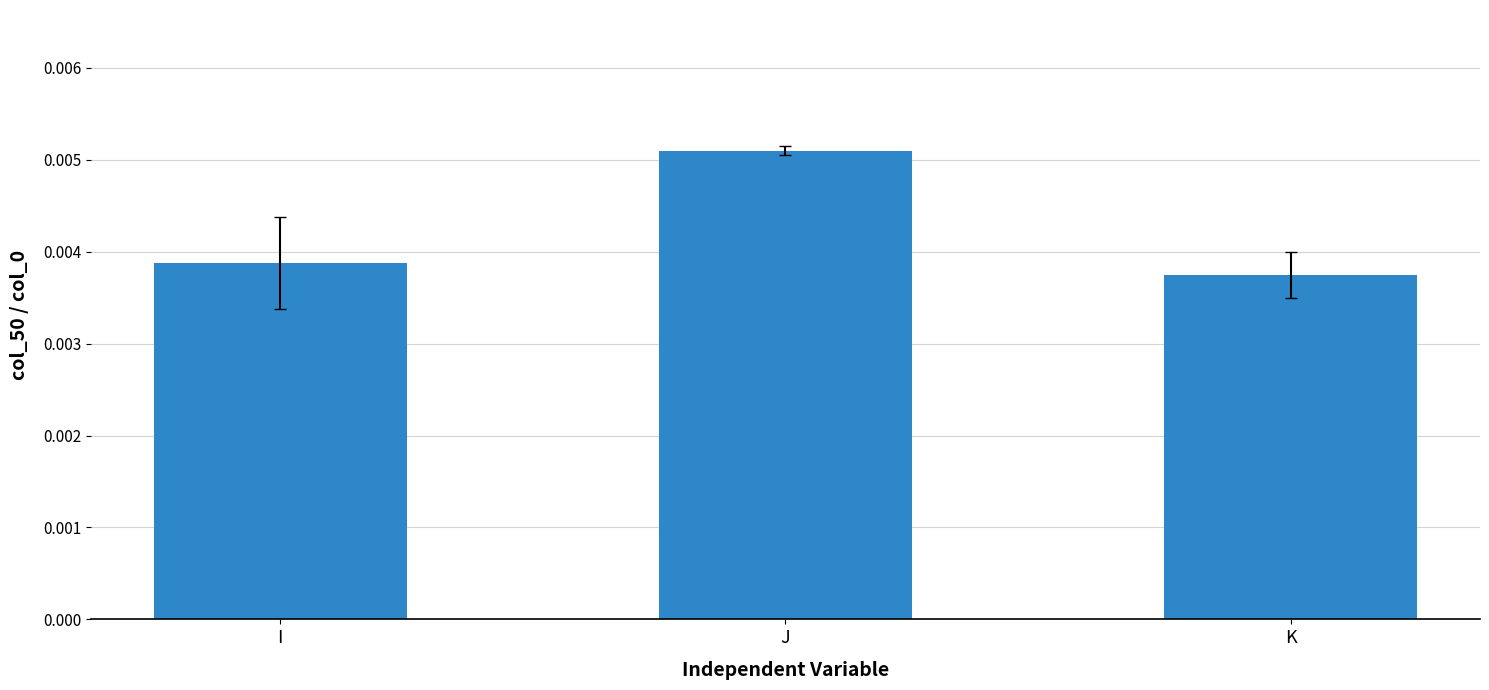

Count the values in the range 0 to 1.

3